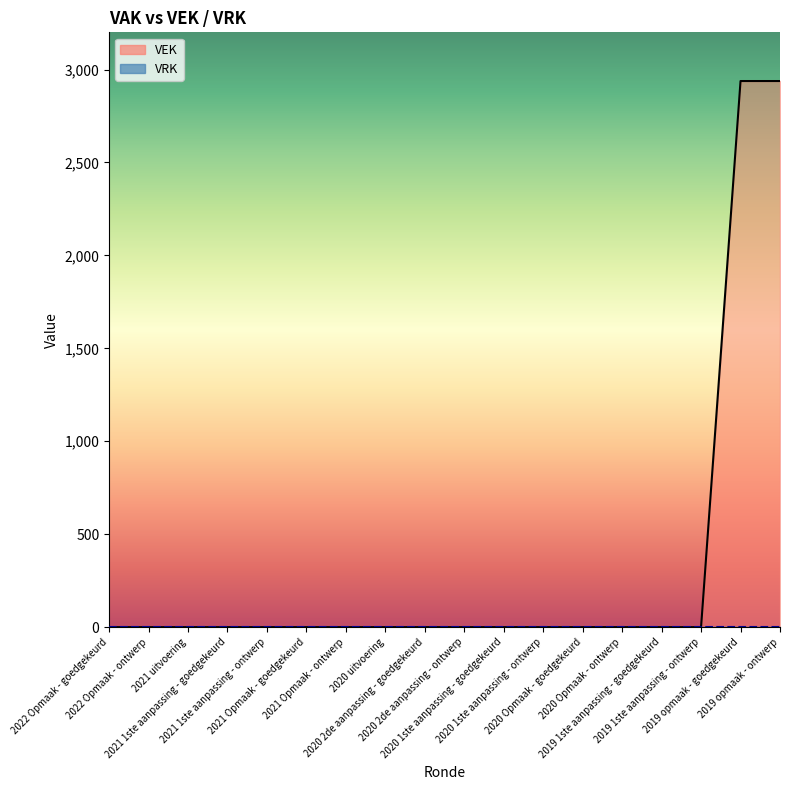

Reading right to left, list all the values displayed in this chart.

2938	2938	0	0	0	0	0	0	0	0	0	0	0	0	0	0	0	0